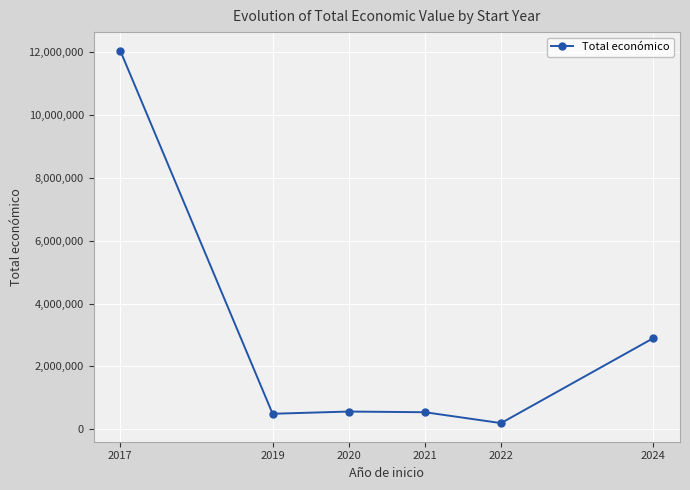

True or false: the data shows 497232 at 2019.

True